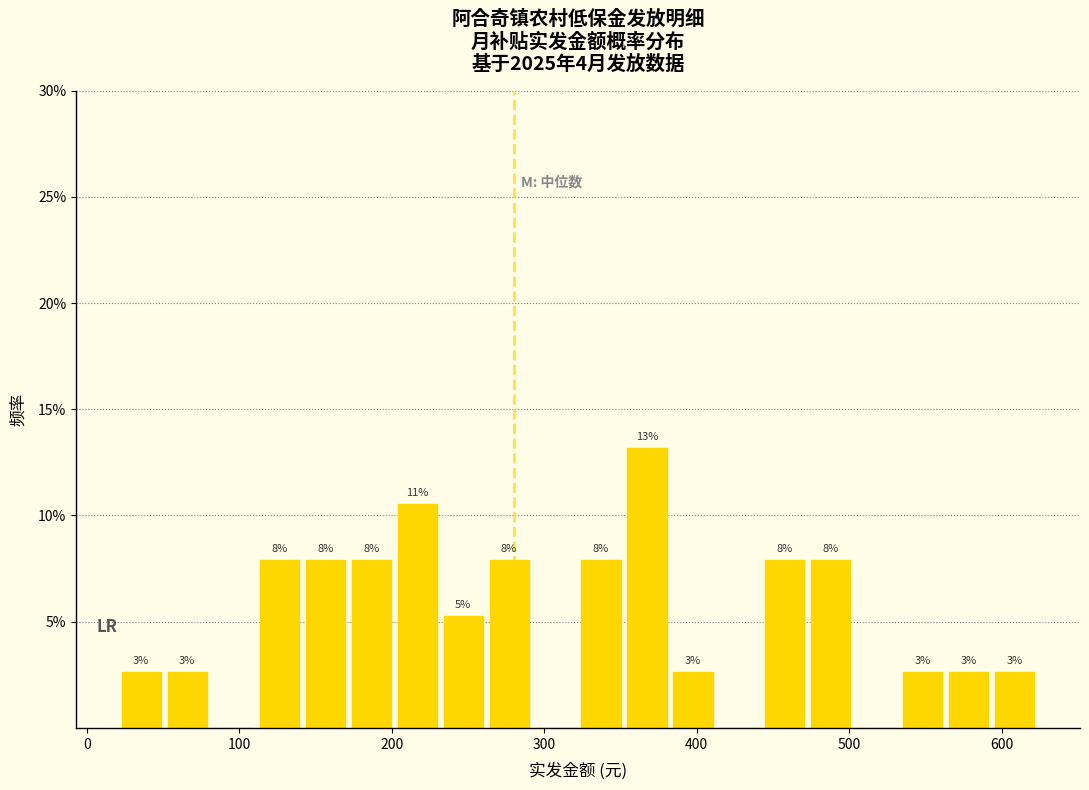

Around what value on the x-axis is the tallest bar? Give the approximate position of its centre, as read against the axis.

370